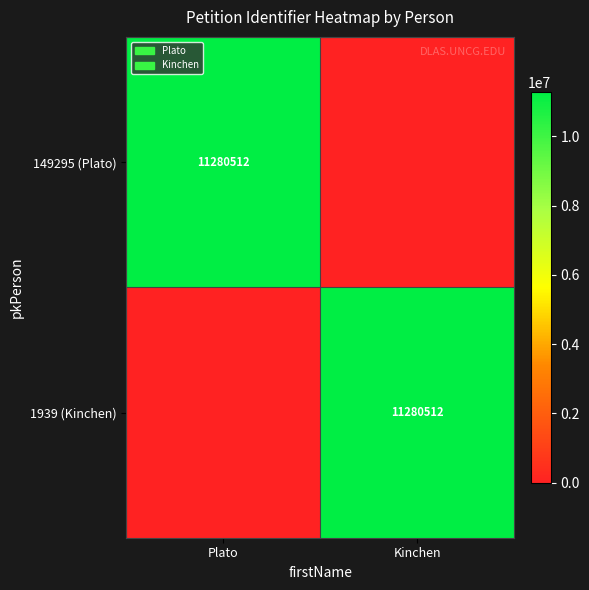

Between Plato and Kinchen, which is larger?

Plato